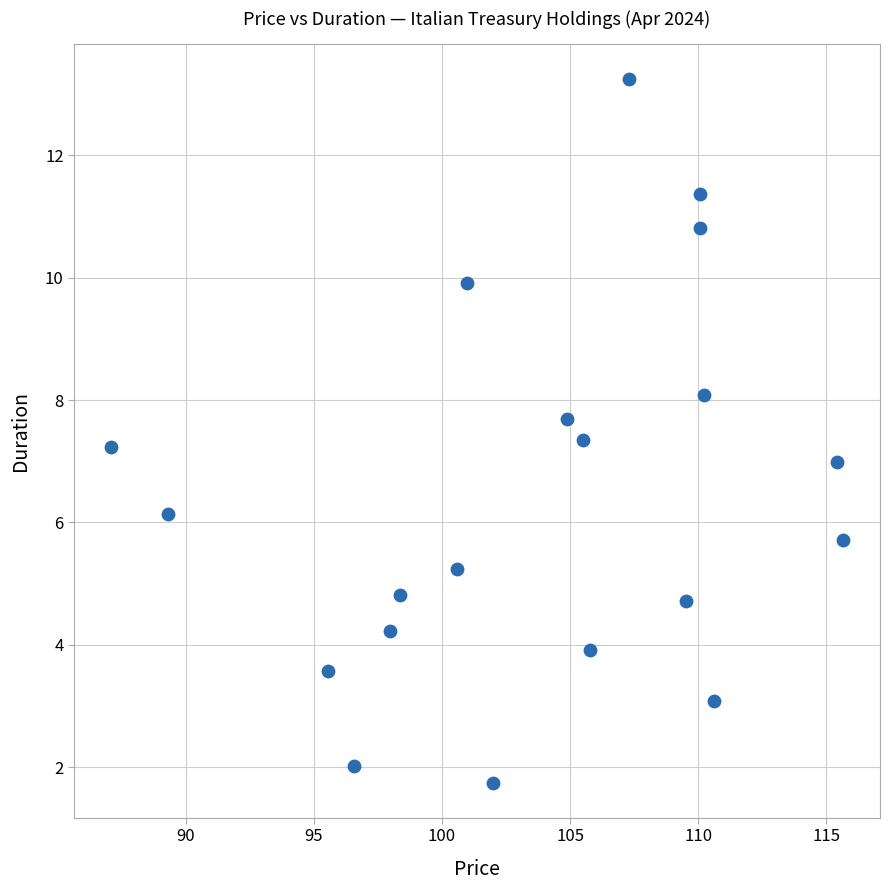

What is the range of X values (max minus min)?

28.6